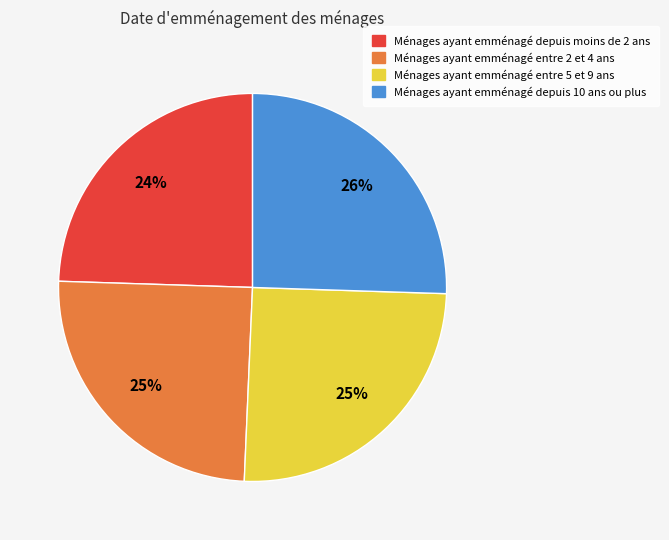

Is there a majority slice in this chart?

No